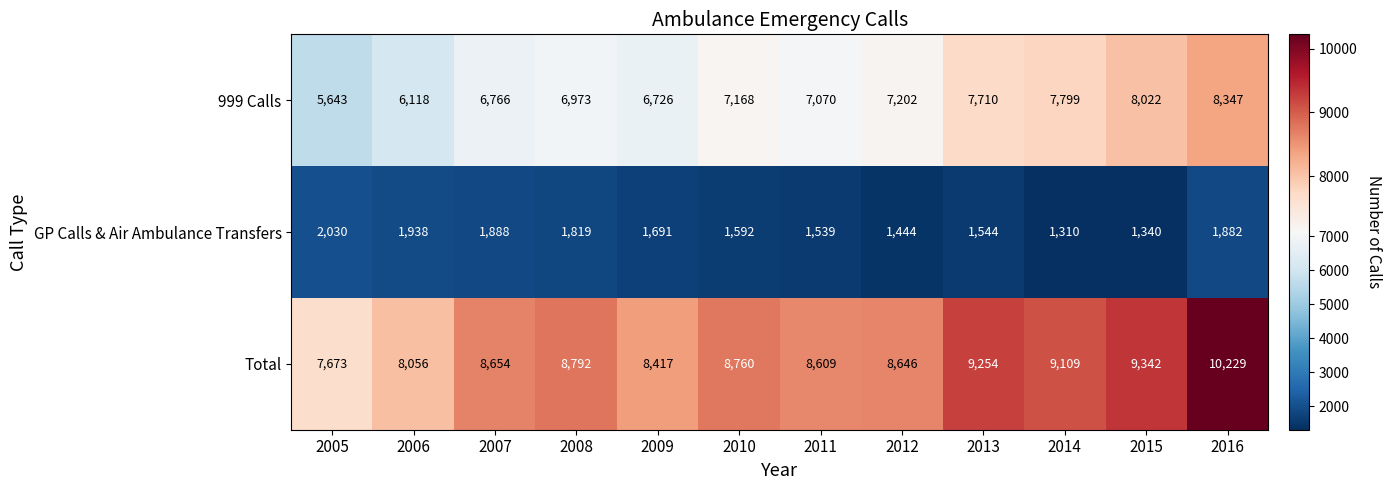

Is it true that Total equals 12462 at 2015?

False